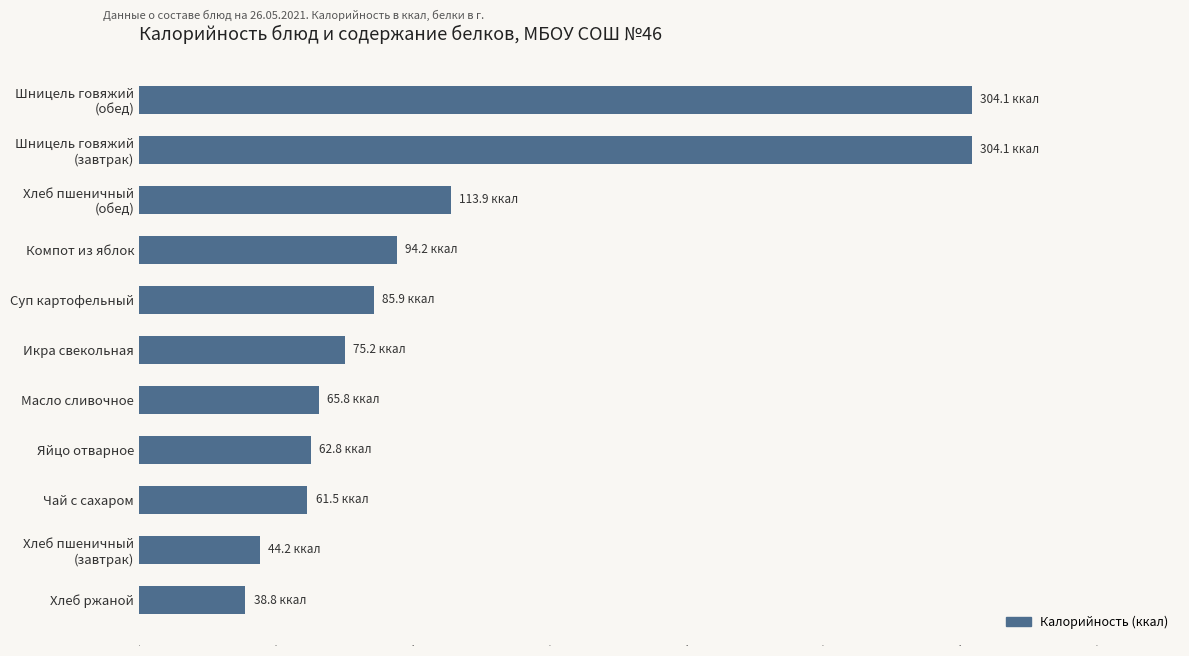

What is the smallest value displayed?

38.8